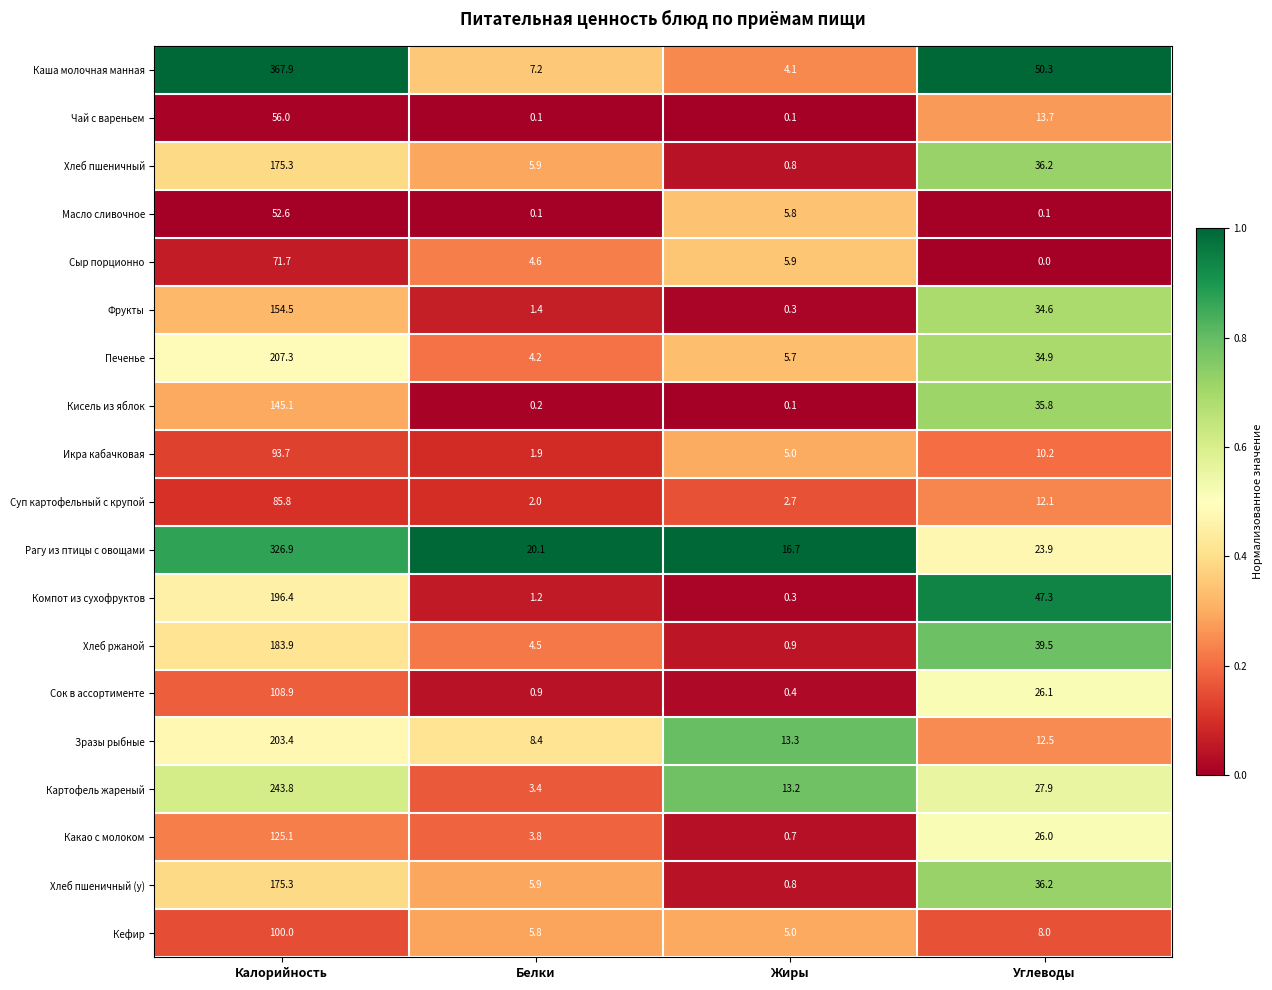

Which series has the largest total across all categories?

Каша молочная манная